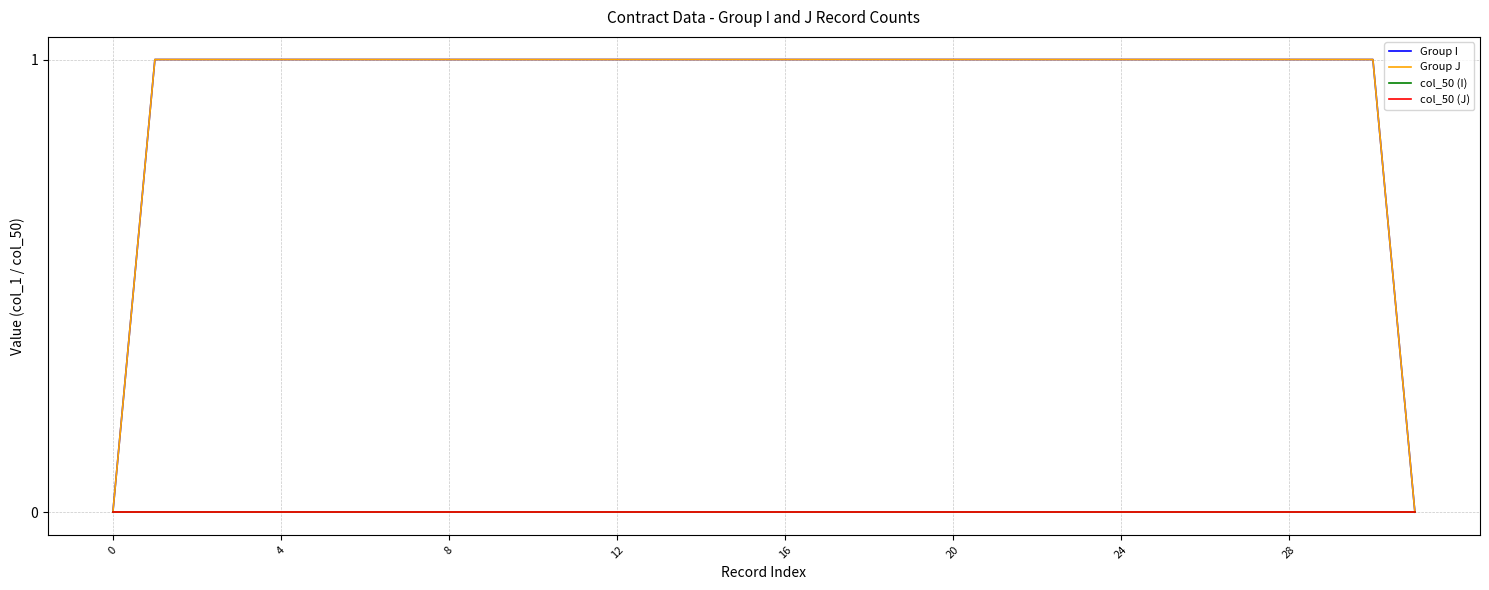

Does the chart have visible grid lines?

Yes